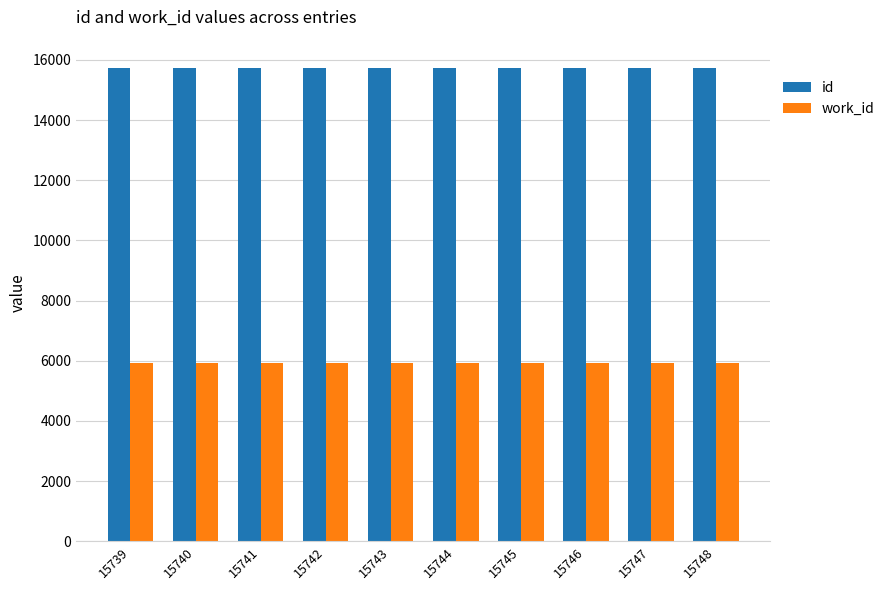

What is the value of the work_id bar at the 4th from the left?

5925